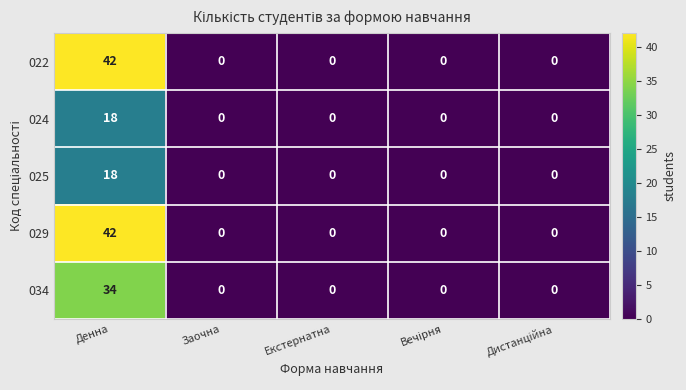

What is the greatest value displayed?

42